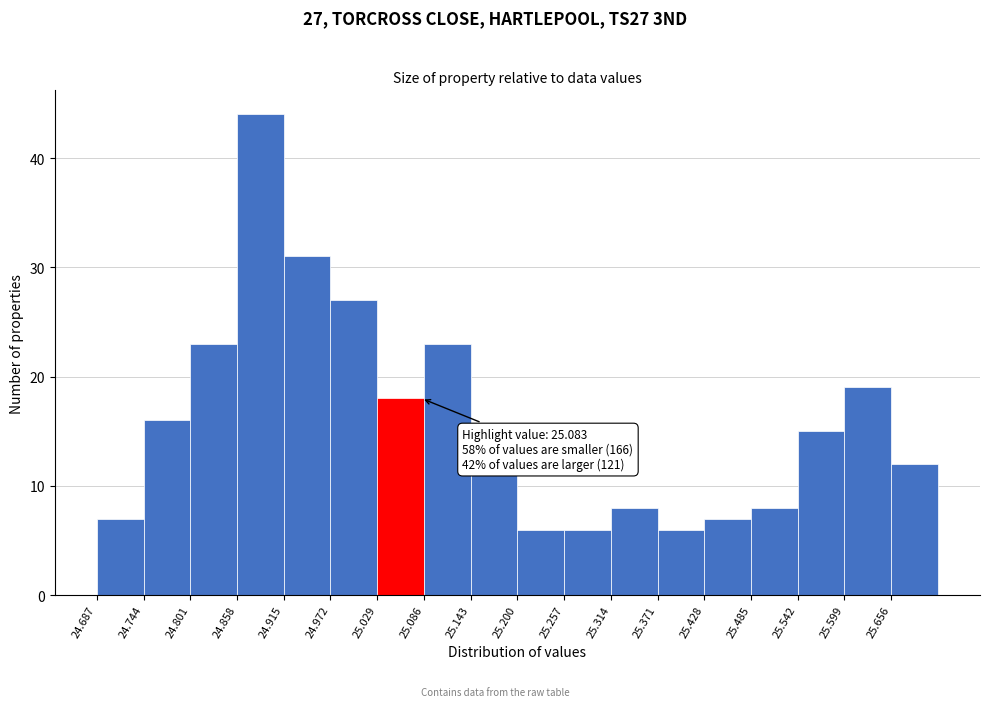

Over which range of the x-axis is the bar tallest?

24.858 to 24.915